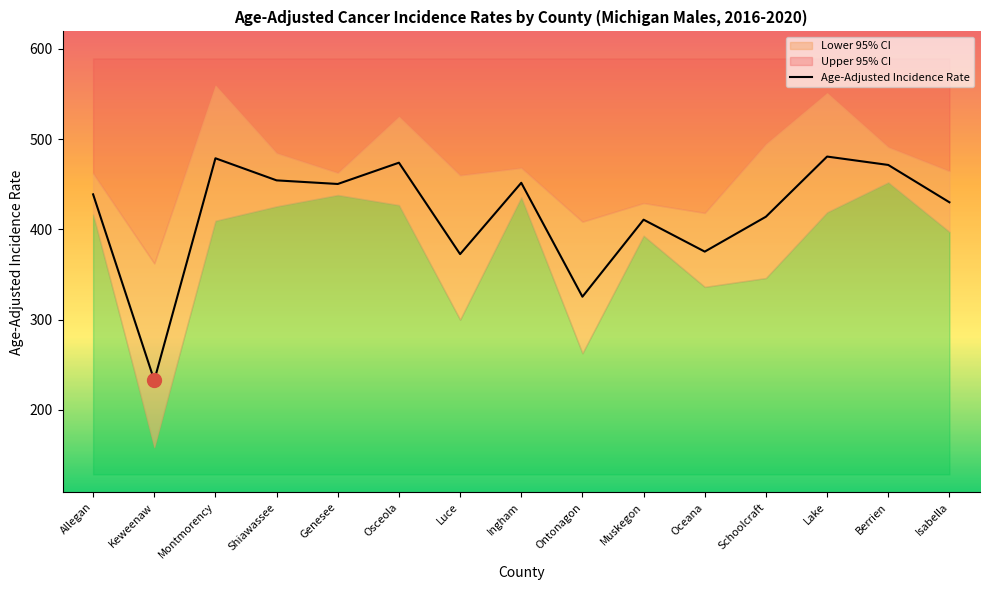

Rank the categories by value from lowest to highest.

Keweenaw, Ontonagon, Luce, Oceana, Muskegon, Schoolcraft, Isabella, Allegan, Genesee, Ingham, Shiawassee, Berrien, Osceola, Montmorency, Lake